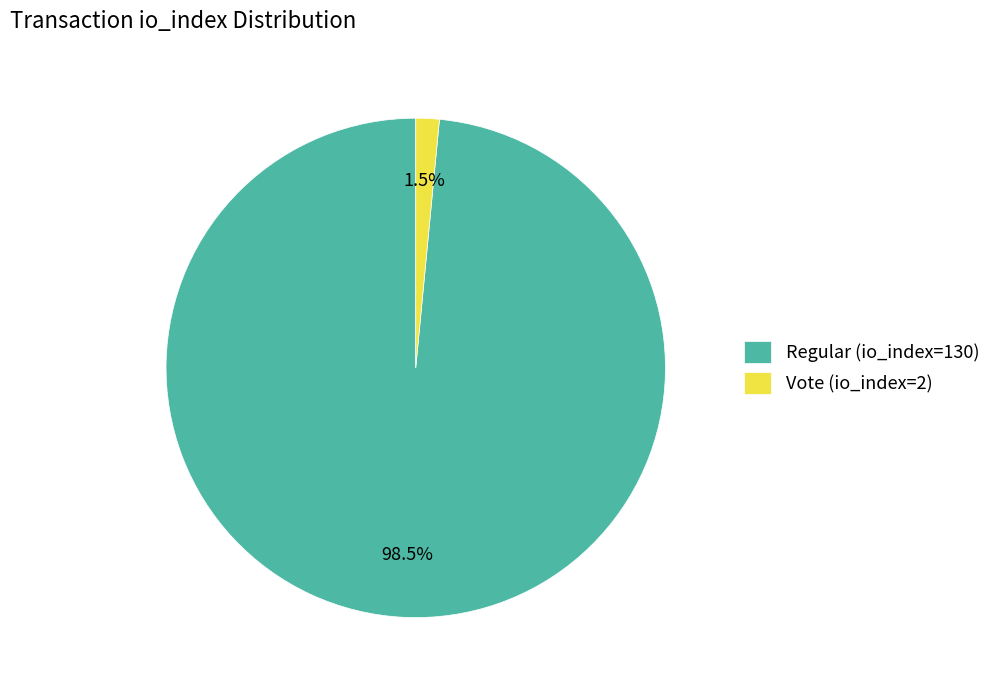

What is the total percentage of Regular (io_index=130) and Vote (io_index=2)?

100.0%